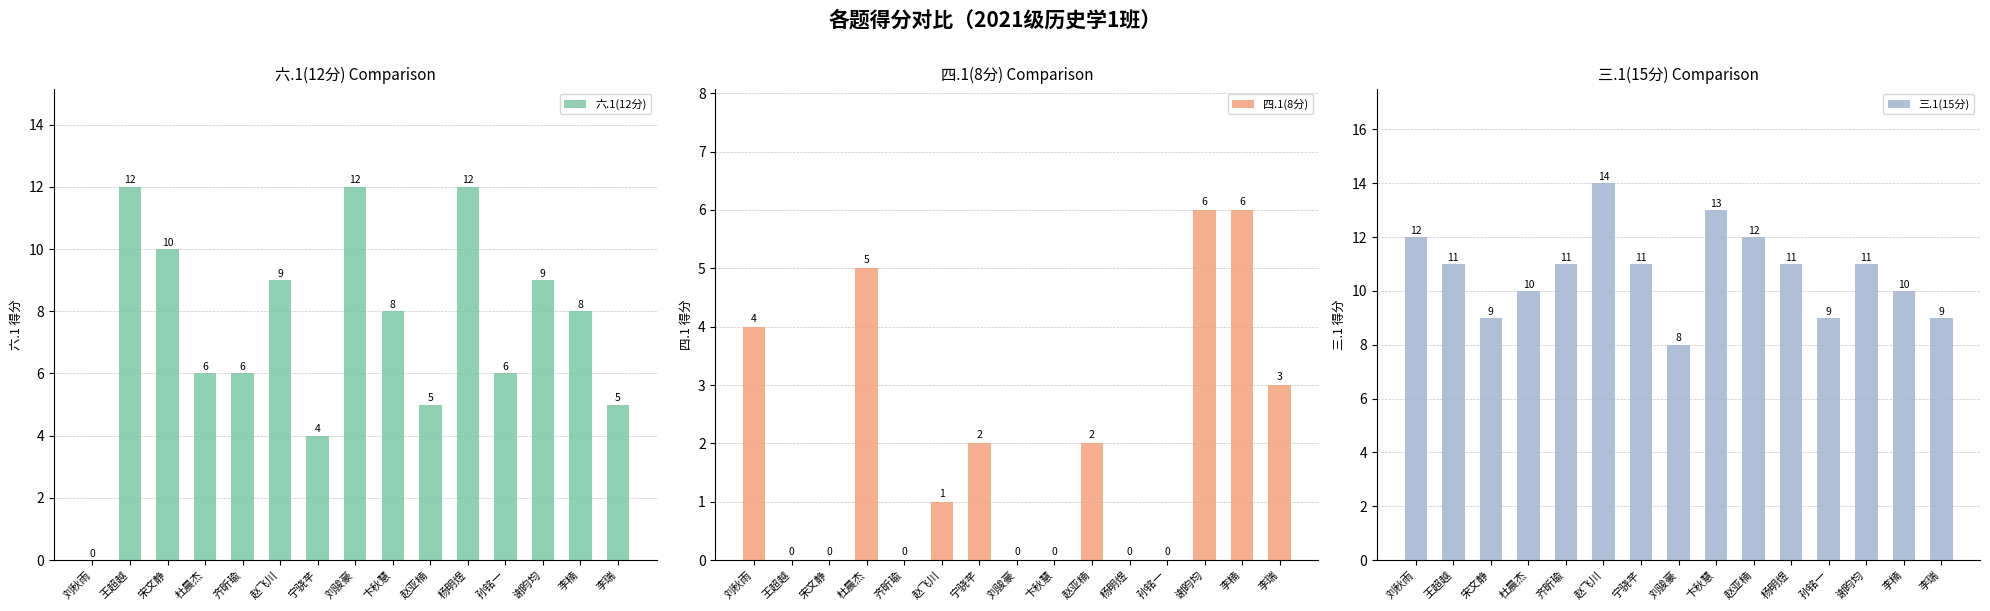

Count the number of data series in this chart.

3